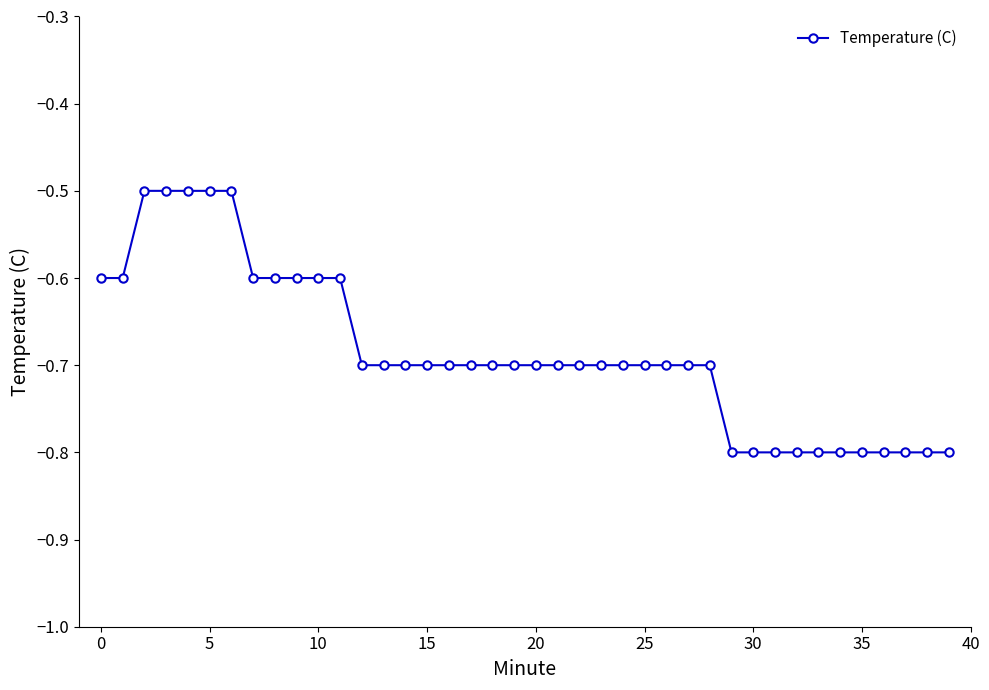

How many lines are shown in the chart?

1